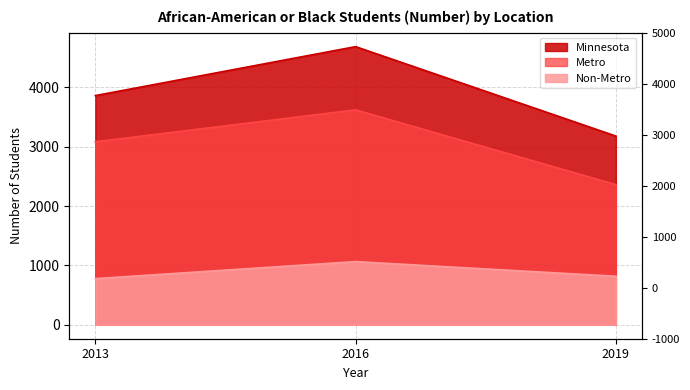

Reading left to right, what are all the values shown in this chart?

Minnesota: 2013=3862	2016=4687	2019=3180
Metro: 2013=3084	2016=3622	2019=2362
Non-Metro: 2013=778	2016=1065	2019=818